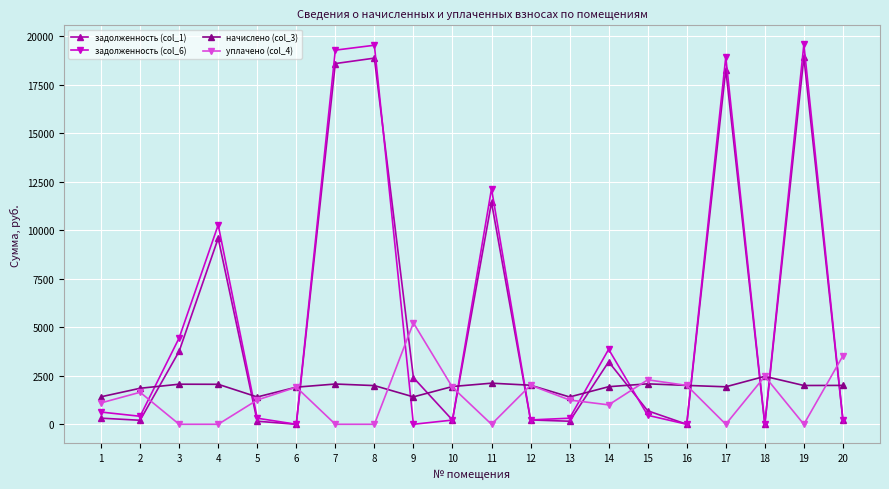

What are all the series names shown in the legend?

задолженность (col_1), задолженность (col_6), начислено (col_3), уплачено (col_4)